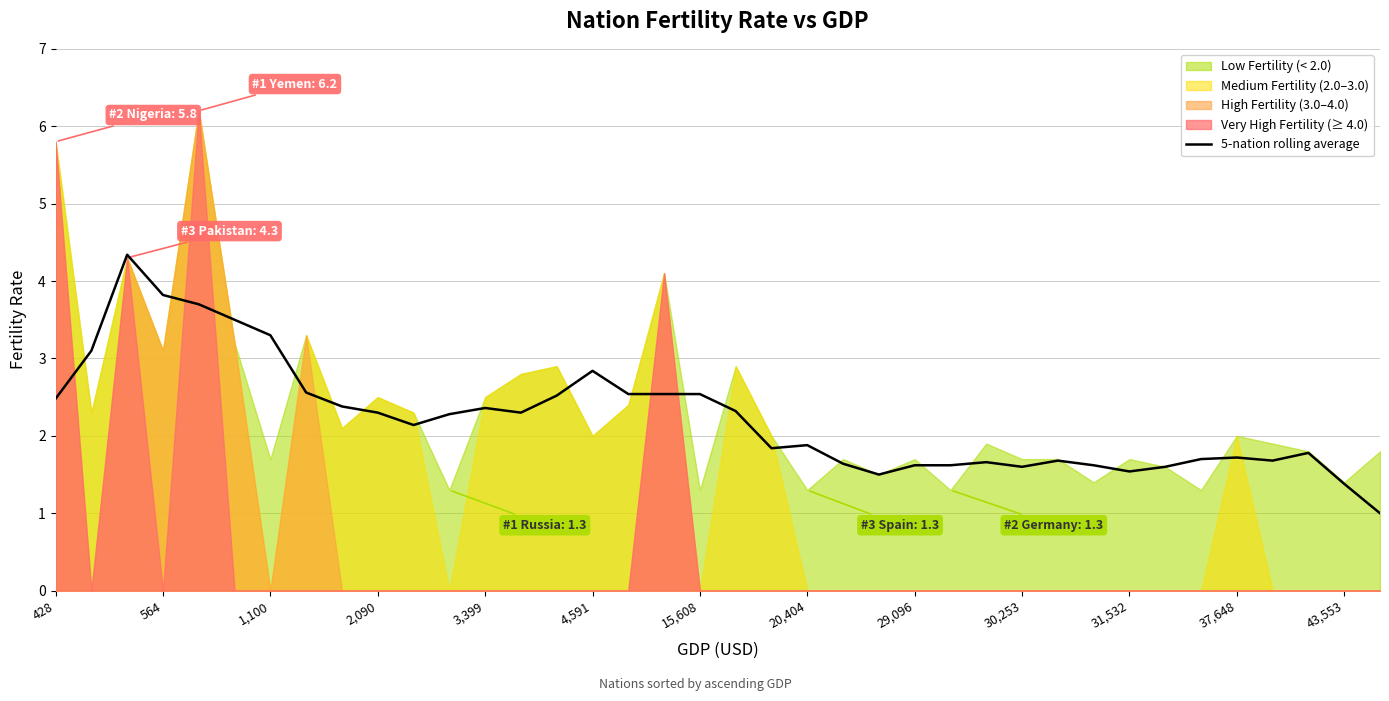

How many data points are less than 2?

18